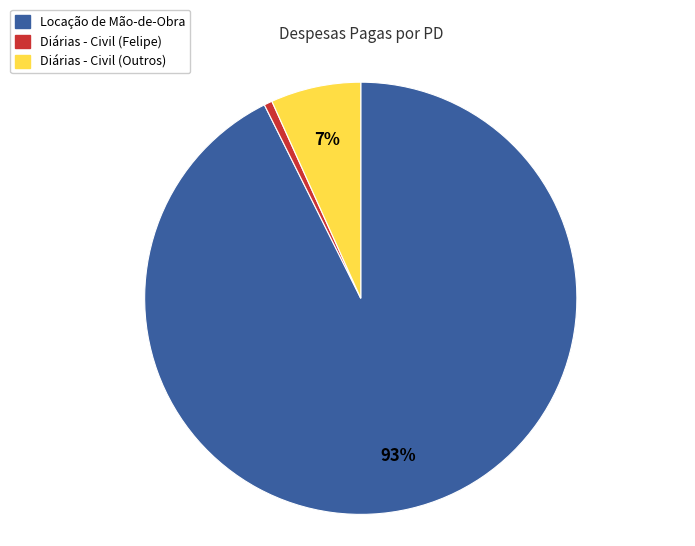

Count the number of slices in the pie.

3